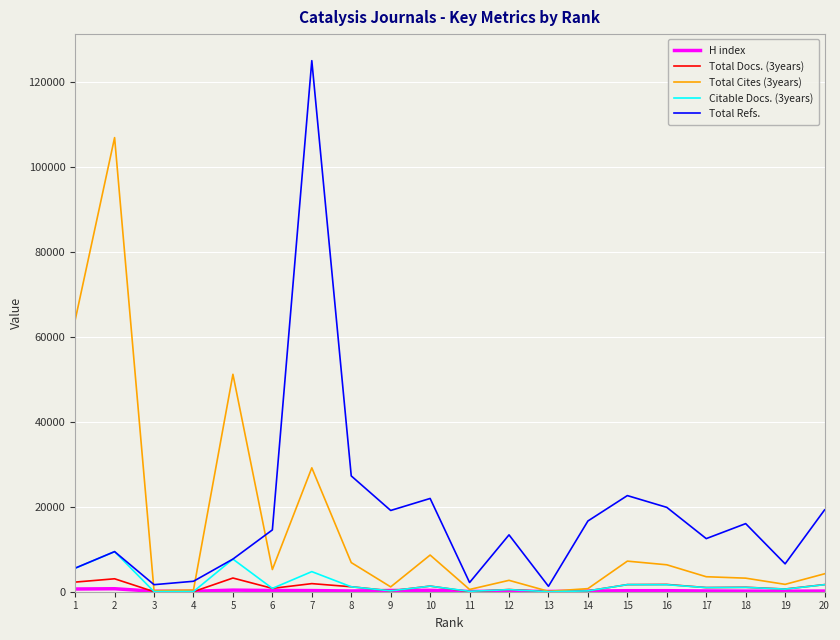

Which series has the largest range (max minus min)?

Total Refs.